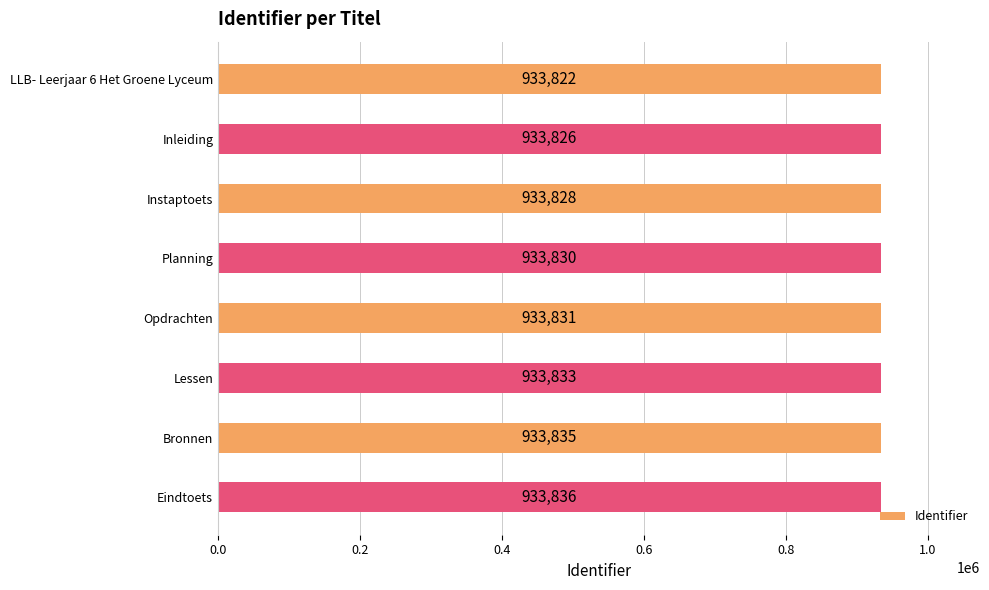

How many bars are there in total?

8